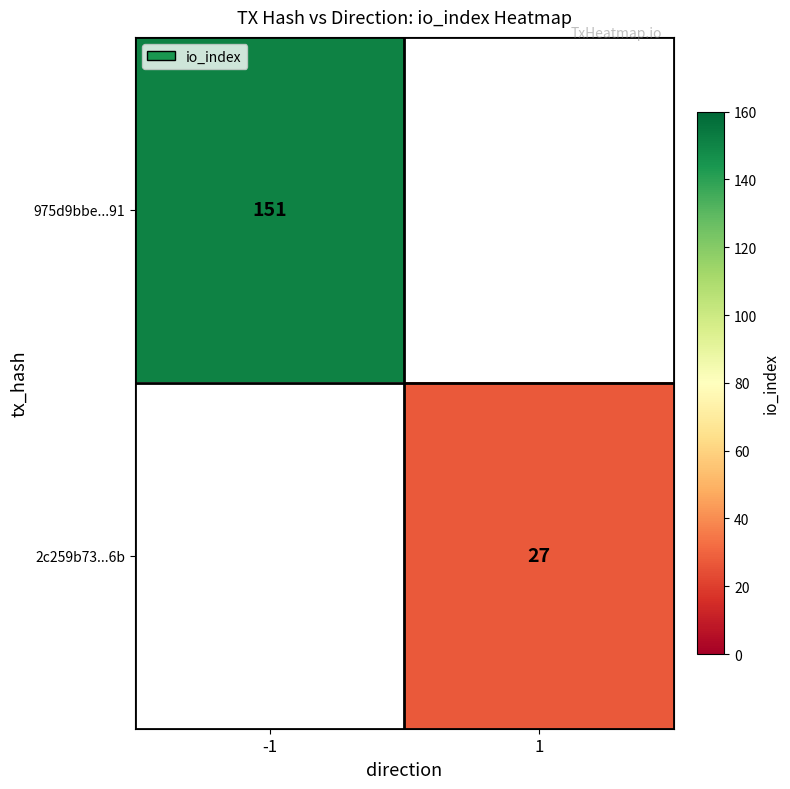

Count the number of categories in the chart.

2